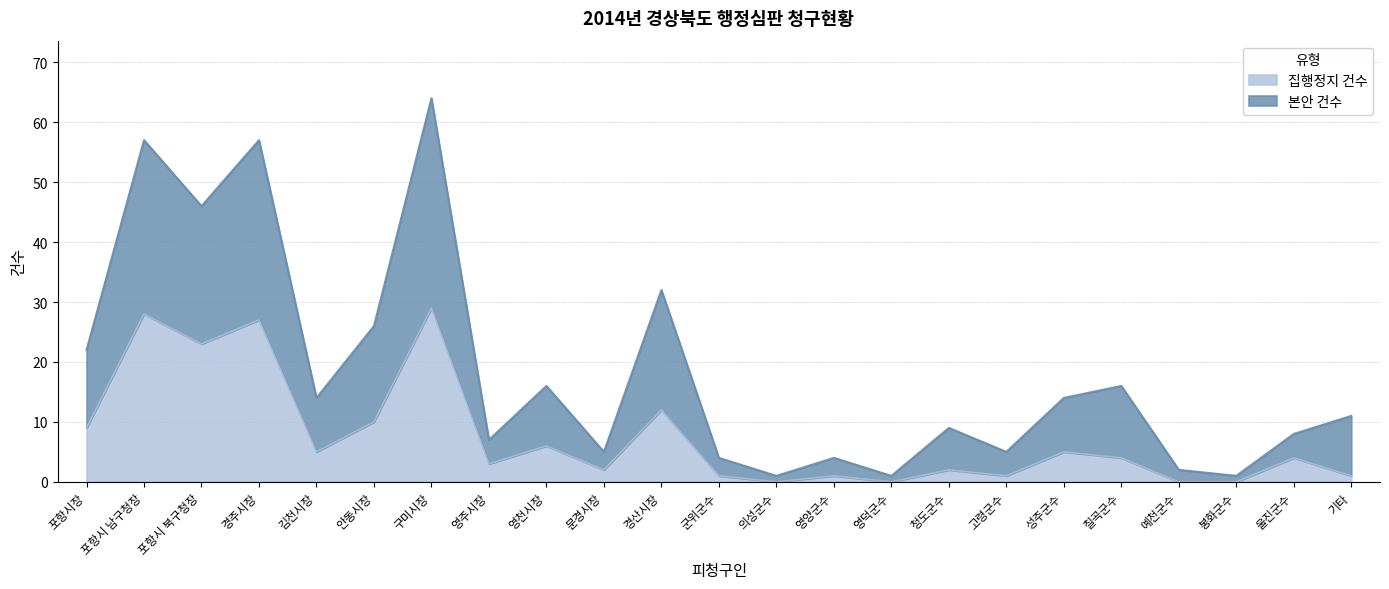

Reading left to right, transcribe all the data shown in this chart.

집행정지 건수: 포항시장=9	포항시 남구청장=28	포항시 북구청장=23	경주시장=27	김천시장=5	안동시장=10	구미시장=29	영주시장=3	영천시장=6	문경시장=2	경산시장=12	군위군수=1	의성군수=0	영양군수=1	영덕군수=0	청도군수=2	고령군수=1	성주군수=5	칠곡군수=4	예천군수=0	봉화군수=0	울진군수=4	기타=1
본안 건수: 포항시장=22	포항시 남구청장=57	포항시 북구청장=46	경주시장=57	김천시장=14	안동시장=26	구미시장=64	영주시장=7	영천시장=16	문경시장=5	경산시장=32	군위군수=4	의성군수=1	영양군수=4	영덕군수=1	청도군수=9	고령군수=5	성주군수=14	칠곡군수=16	예천군수=2	봉화군수=1	울진군수=8	기타=11